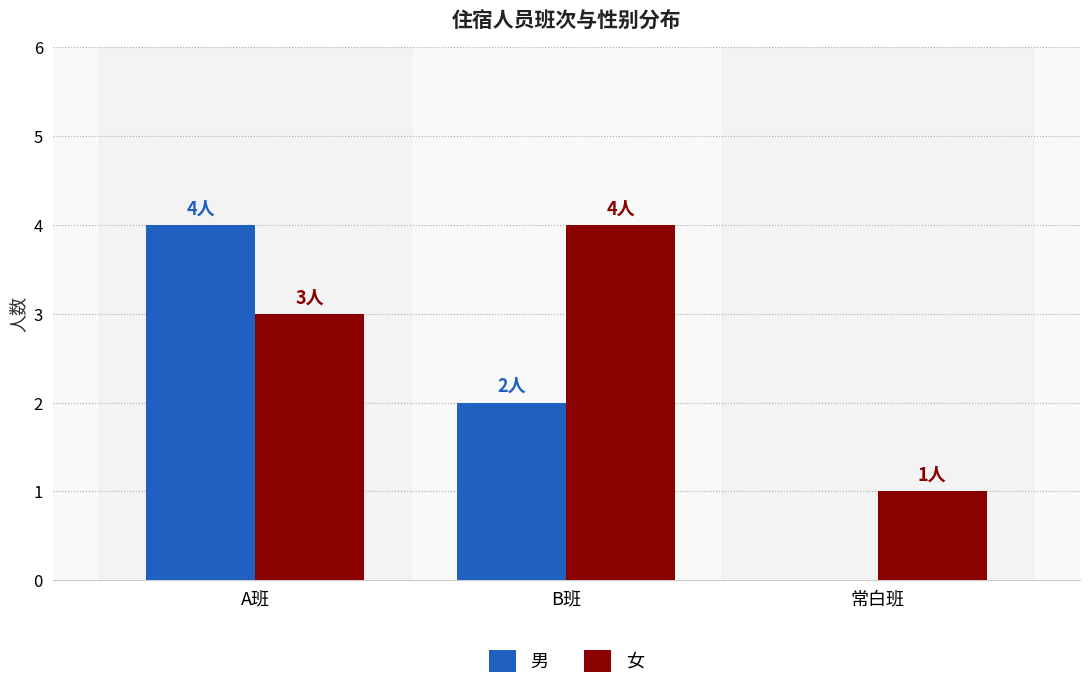

At which category is the sum across all series the highest?

A班